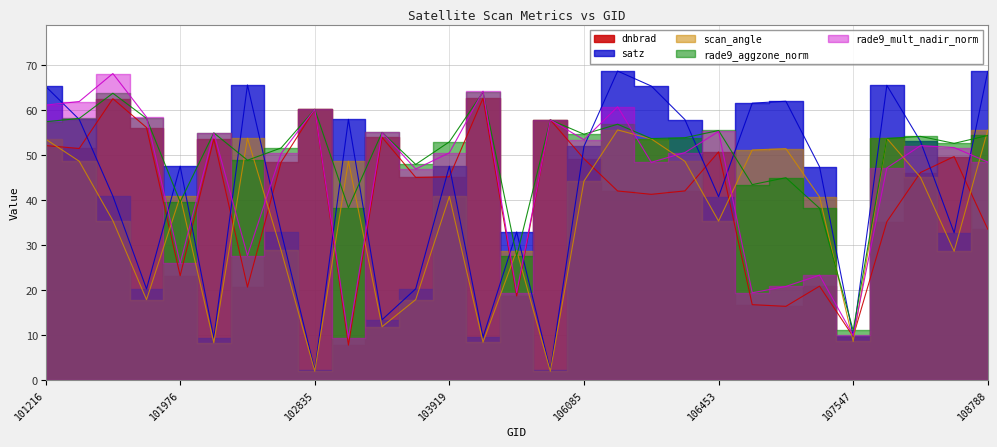

The rade9_mult_nadir_norm series shows 31.4 at 104154. True or false?

False